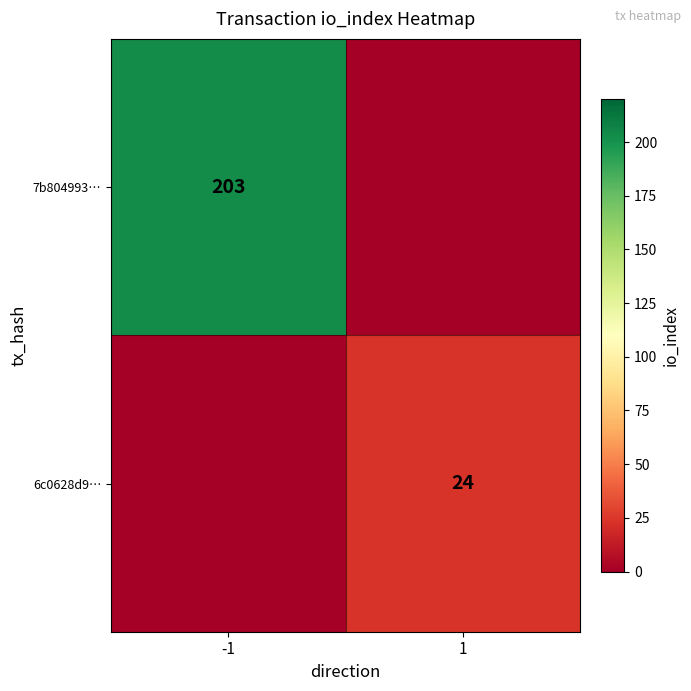

Is the value of 7b804993… at -1 greater than the value of 6c0628d9… at 1?

Yes